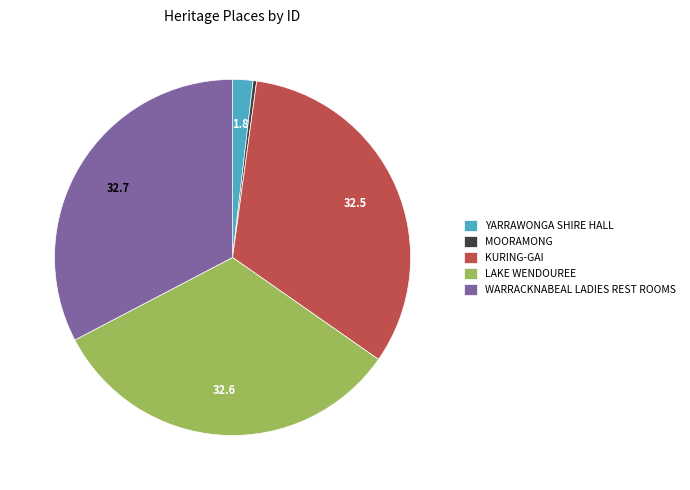

Between YARRAWONGA SHIRE HALL and KURING-GAI, which is larger?

KURING-GAI